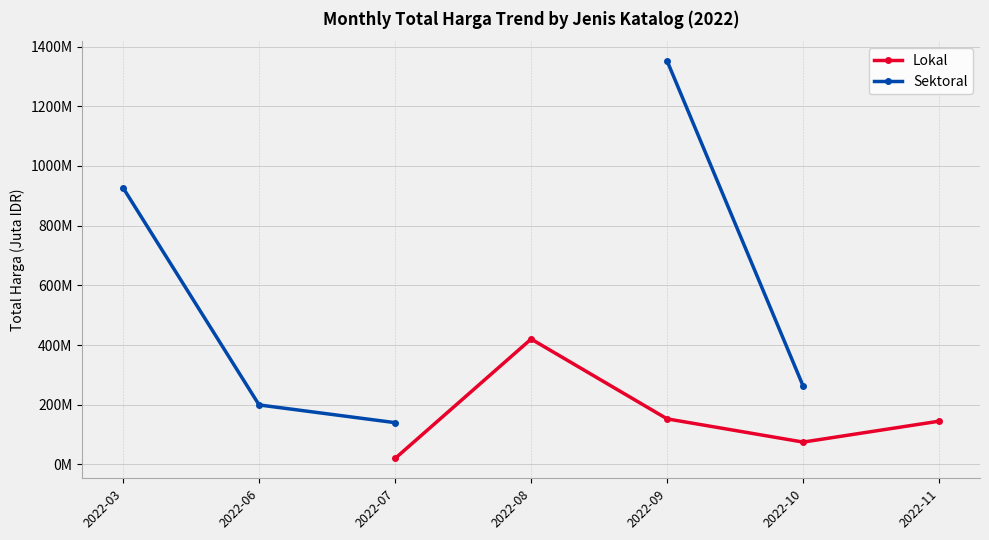

True or false: Sektoral and Lokal intersect in this chart.

False